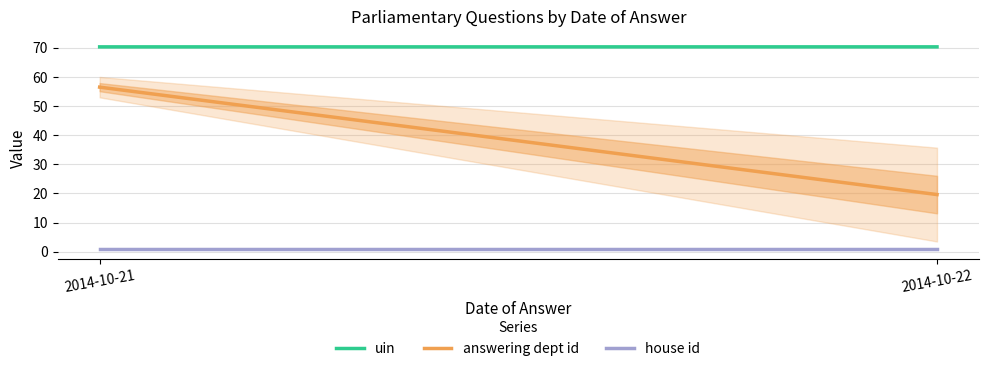

Does the chart display data point markers on the line(s)?

No